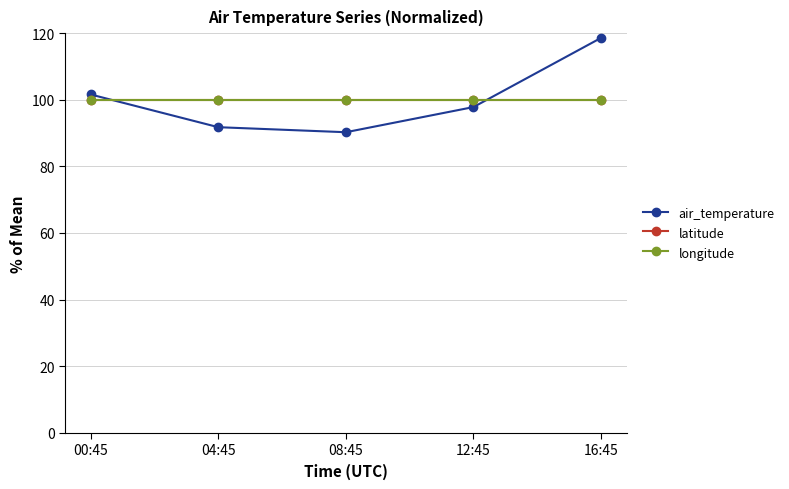

How many intersections are there between latitude and air_temperature?

2